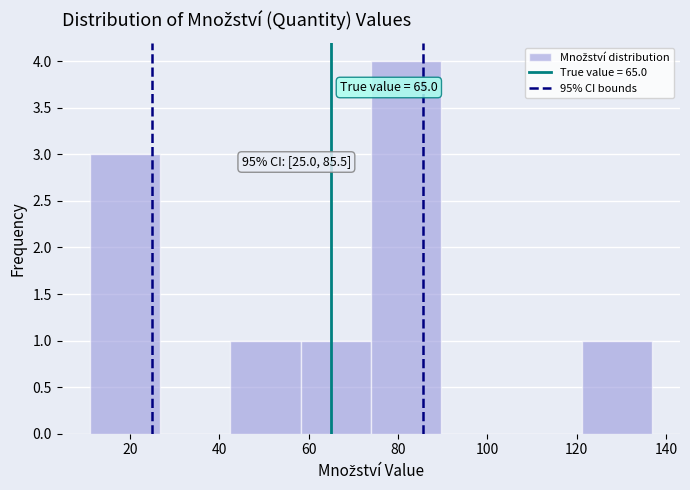

Over which range of the x-axis is the bar tallest?

74 to 90